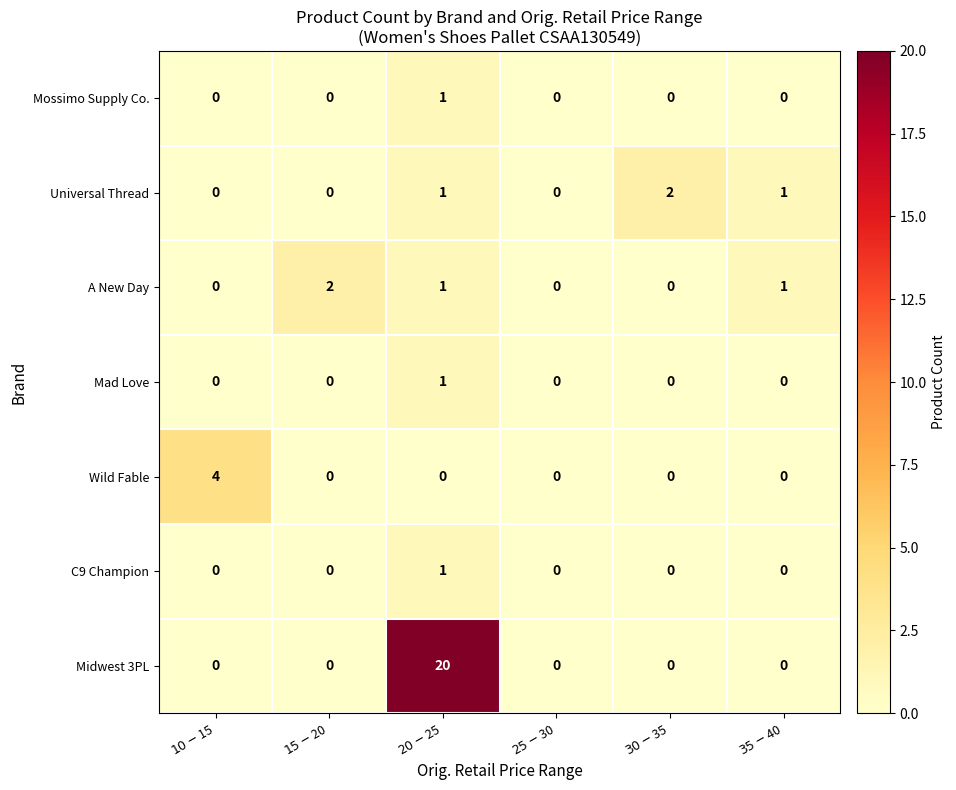

What is the sum of all Midwest 3PL values?

20